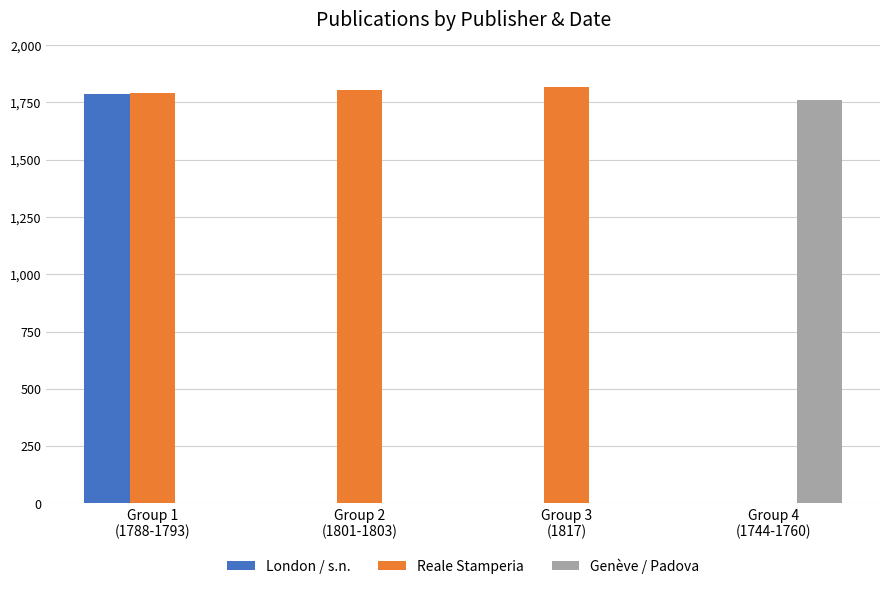

What is the sum of all Reale Stamperia values?

5413